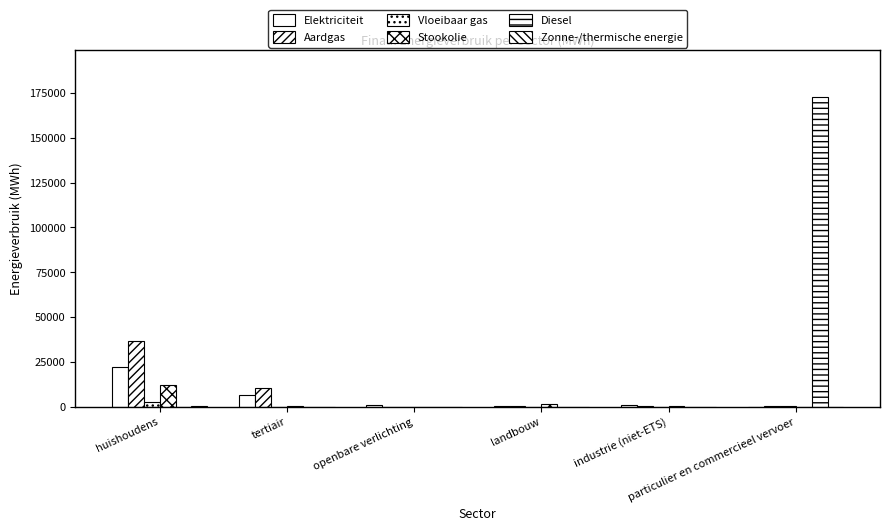

How many data points in Elektriciteit are above 1042?

3